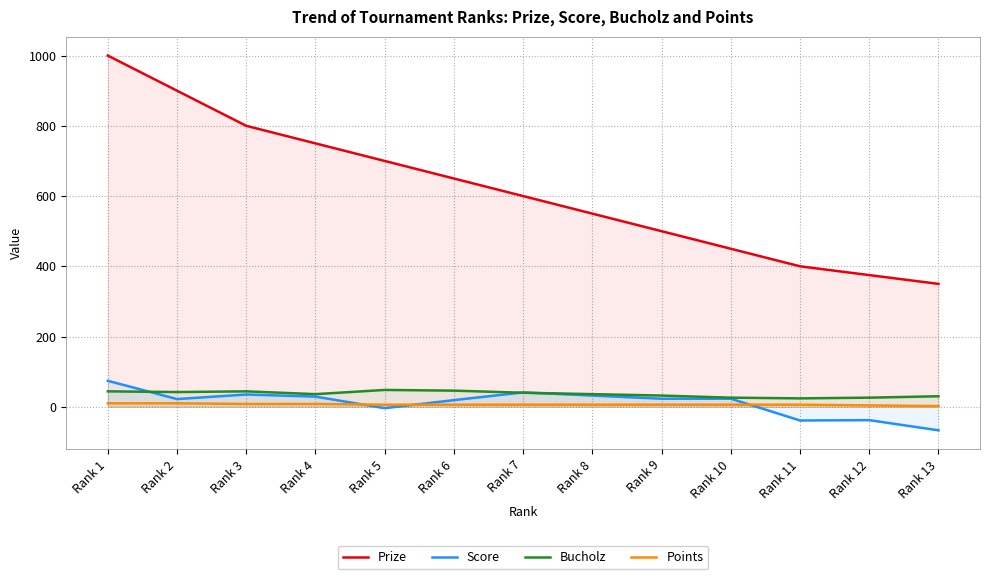

Reading left to right, what are all the values shown in this chart?

Prize: Rank 1=1000	Rank 2=900	Rank 3=800	Rank 4=750	Rank 5=700	Rank 6=650	Rank 7=600	Rank 8=550	Rank 9=500	Rank 10=450	Rank 11=400	Rank 12=375	Rank 13=350
Score: Rank 1=74	Rank 2=22	Rank 3=35	Rank 4=29	Rank 5=-4	Rank 6=19	Rank 7=41	Rank 8=32	Rank 9=23	Rank 10=23	Rank 11=-39	Rank 12=-38	Rank 13=-67
Bucholz: Rank 1=44	Rank 2=42	Rank 3=44	Rank 4=36	Rank 5=48	Rank 6=46	Rank 7=40	Rank 8=36	Rank 9=32	Rank 10=26	Rank 11=24	Rank 12=26	Rank 13=30
Points: Rank 1=10	Rank 2=10	Rank 3=8	Rank 4=8	Rank 5=6	Rank 6=6	Rank 7=6	Rank 8=6	Rank 9=6	Rank 10=6	Rank 11=6	Rank 12=4	Rank 13=2